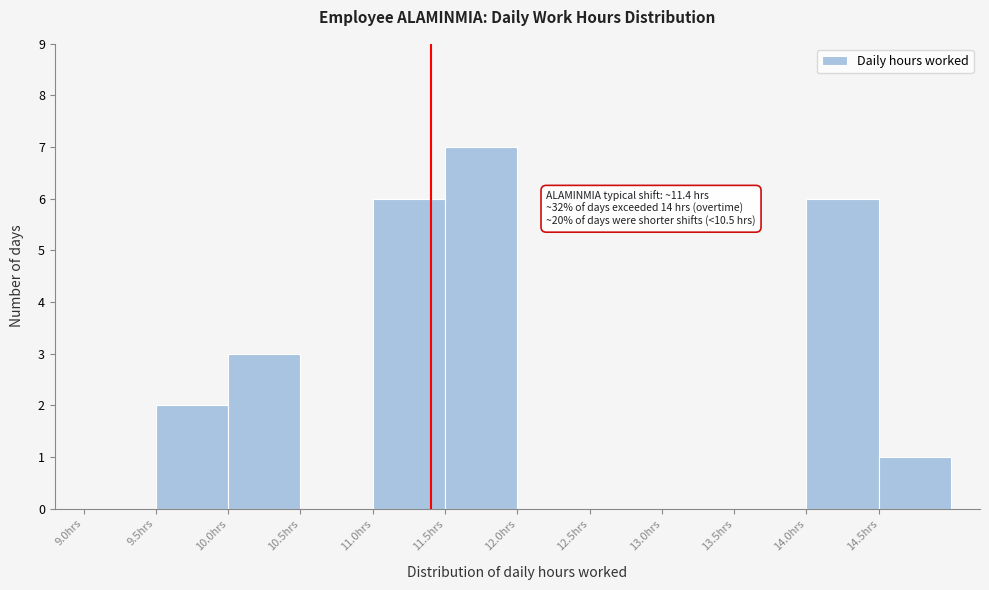

Over which range of the x-axis is the bar tallest?

11.5 to 12.0